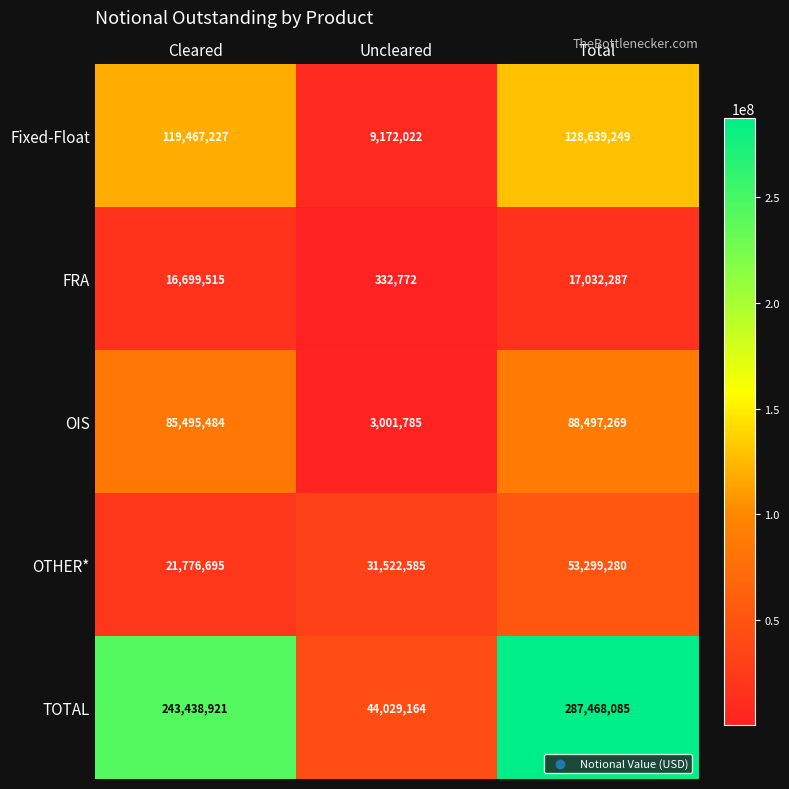

Which series has the largest range (max minus min)?

TOTAL